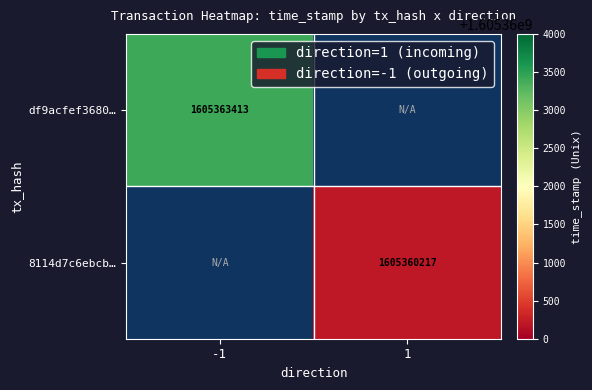

Is the value of 8114d7c6ebcb… at 1 greater than the value of df9acfef3680… at -1?

No